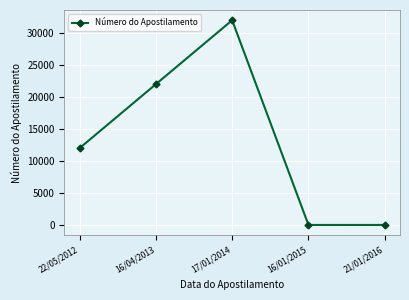

Count the number of categories in the chart.

5